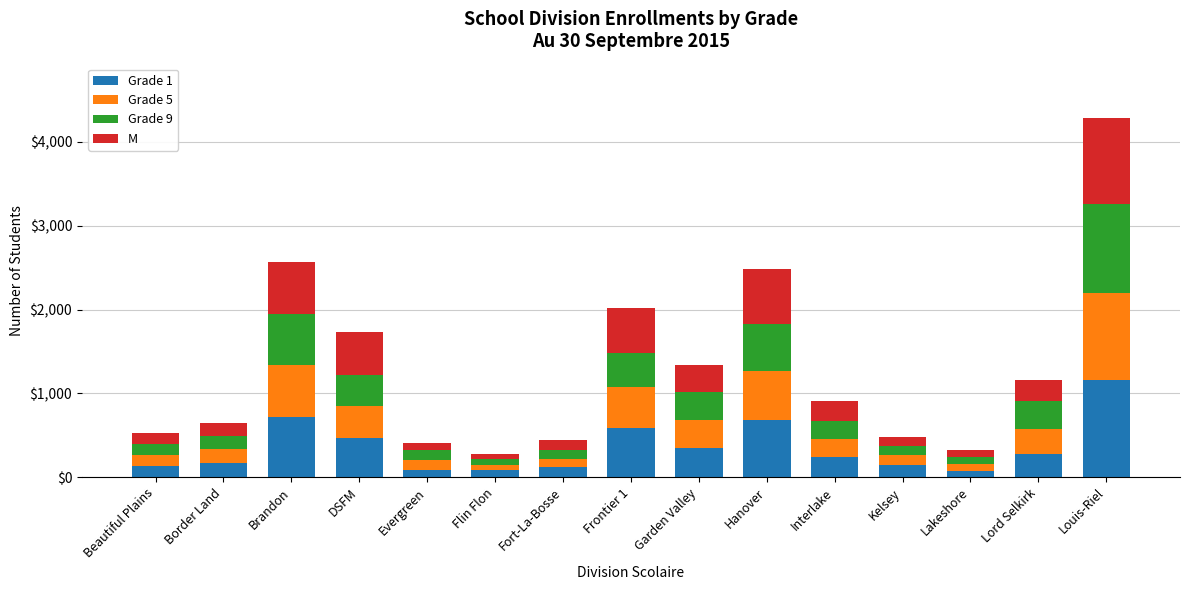

What is the sum of all Grade 1 values?

5269